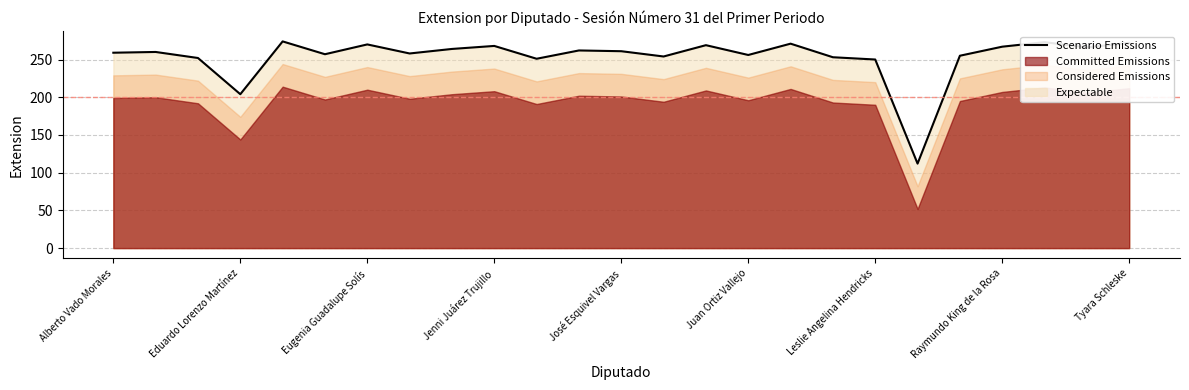

How many points are lower than both their immediate neighbors (excluding endpoints)?

8